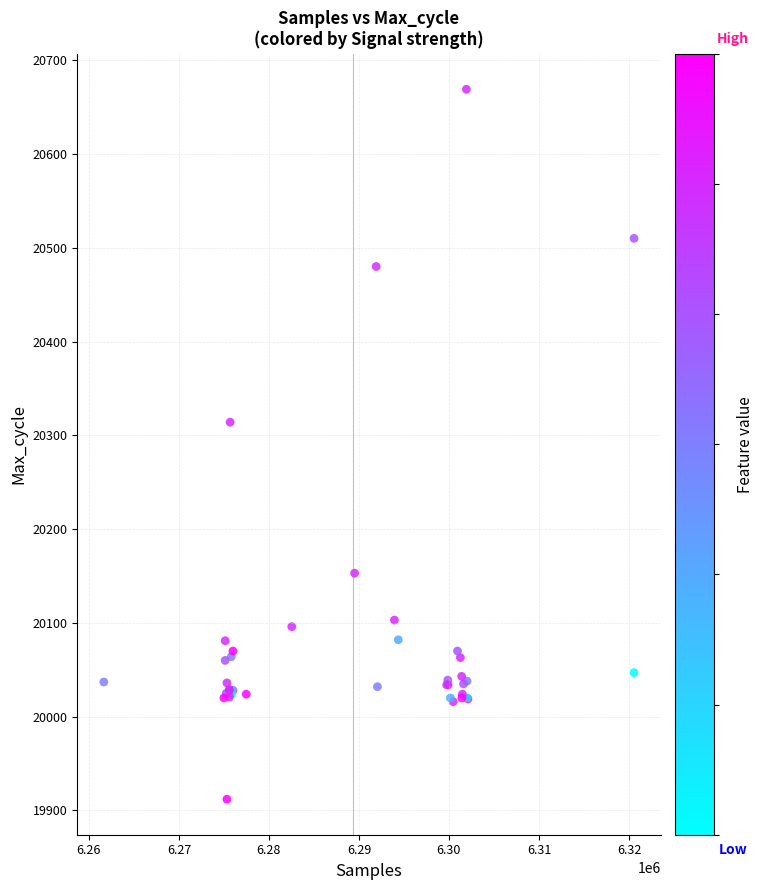

What Y value in the scatter plot is closest to 20290?

20314